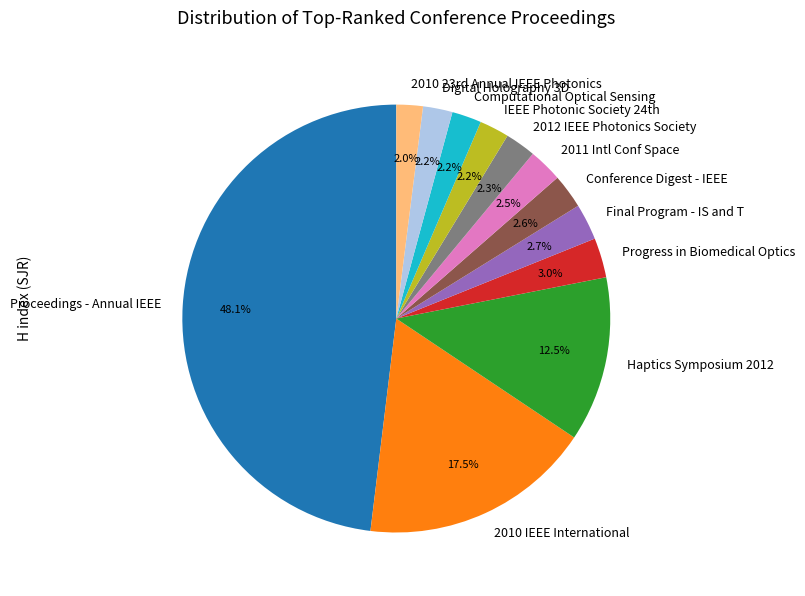

Between Haptics Symposium 2012 and Proceedings - Annual IEEE, which is larger?

Proceedings - Annual IEEE